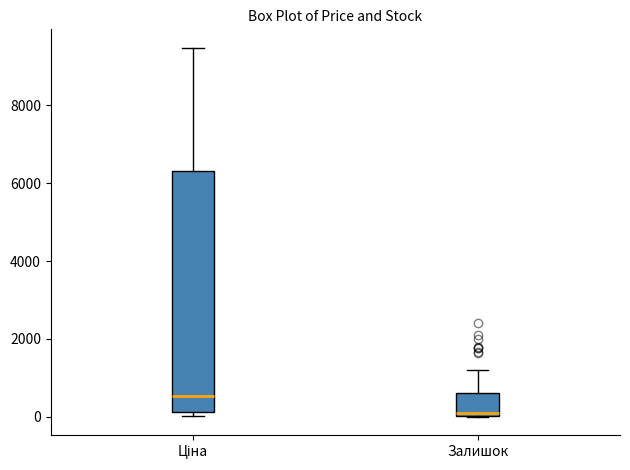

Reading left to right, transcribe this box plot: for each box, give where its median line is, the range the box spans, and where its two whiskers end, as read against the y-axis. The values are not printed on the chart, so give them approximately, as read against the axis.

Ціна: median 600, box 200 to 6400, whiskers 0 to 9400
Залишок: median 200, box 0 to 600, whiskers 0 to 1200